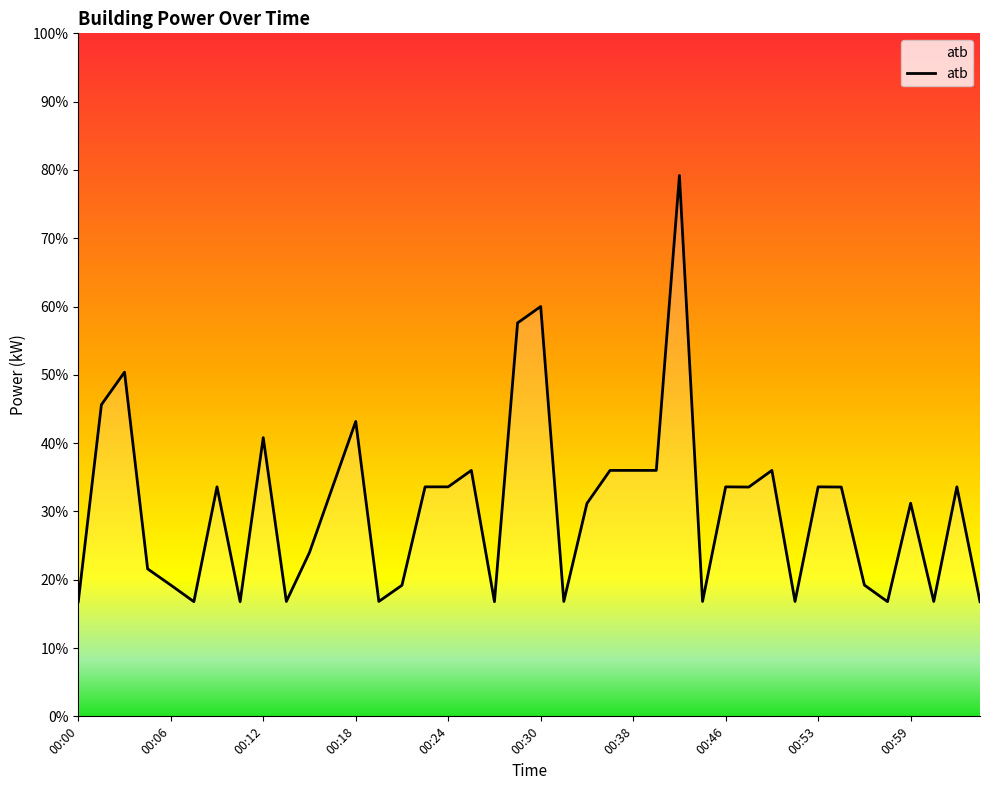

What is the difference between the maximum and minimum values?

62.4